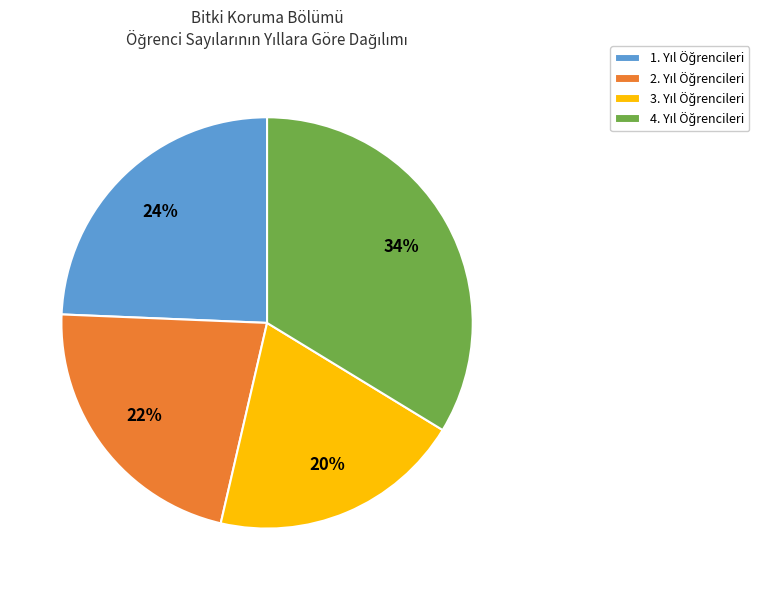

Is there any slice that represents more than half of the pie?

No